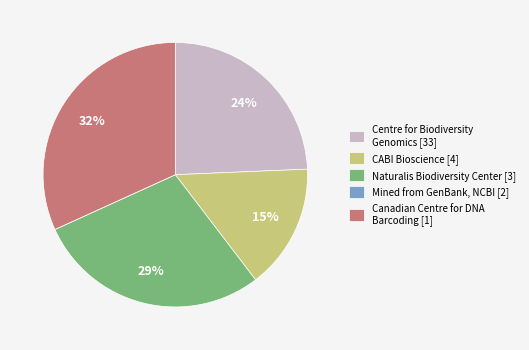

To the nearest percent, what is the average slice percentage?

20%